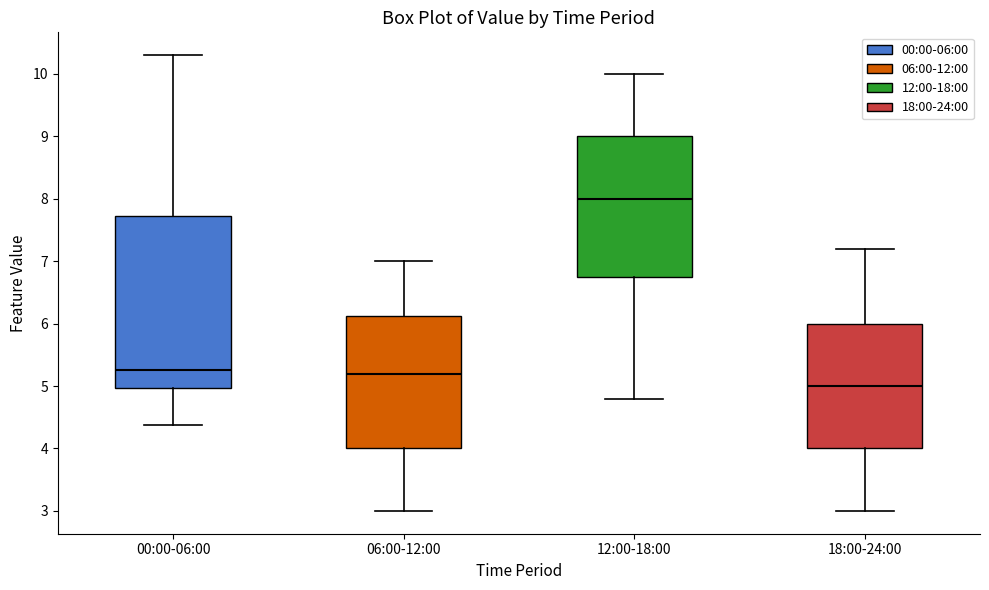

Reading left to right, transcribe this box plot: for each box, give where its median line is, the range the box spans, and where its two whiskers end, as read against the y-axis. The values are not printed on the chart, so give them approximately, as read against the axis.

00:00-06:00: median 5.3, box 5.0 to 7.7, whiskers 4.4 to 10.3
06:00-12:00: median 5.2, box 4.0 to 6.1, whiskers 3.0 to 7.0
12:00-18:00: median 8.0, box 6.8 to 9.0, whiskers 4.8 to 10.0
18:00-24:00: median 5.0, box 4.0 to 6.0, whiskers 3.0 to 7.2